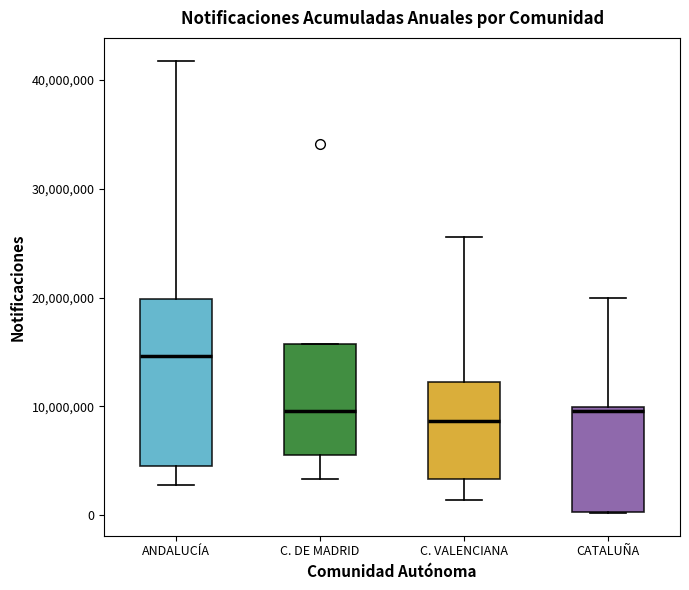

Comparing the boxes themselves (not the whiskers), which one is the tallest?

ANDALUCÍA